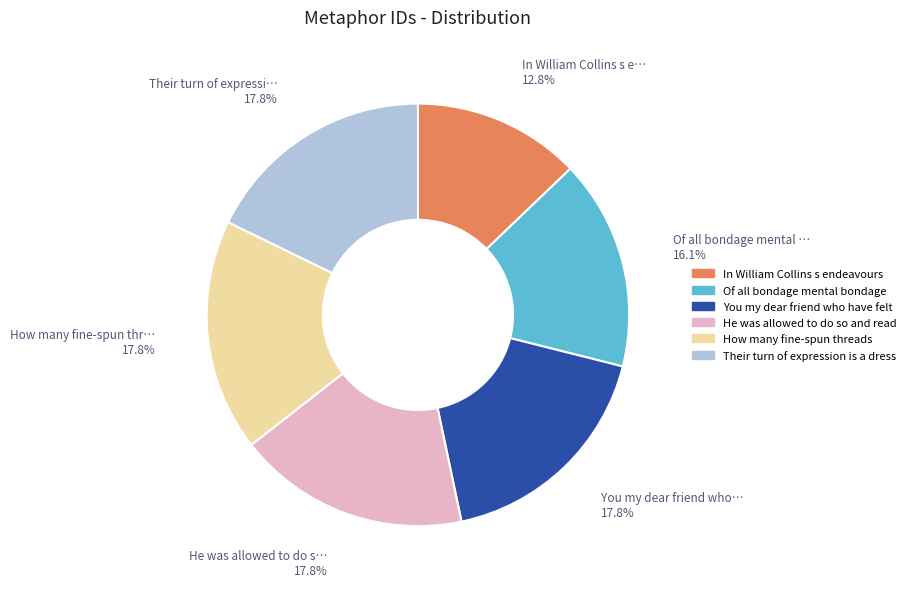

To the nearest percent, what is the average slice percentage?

17%